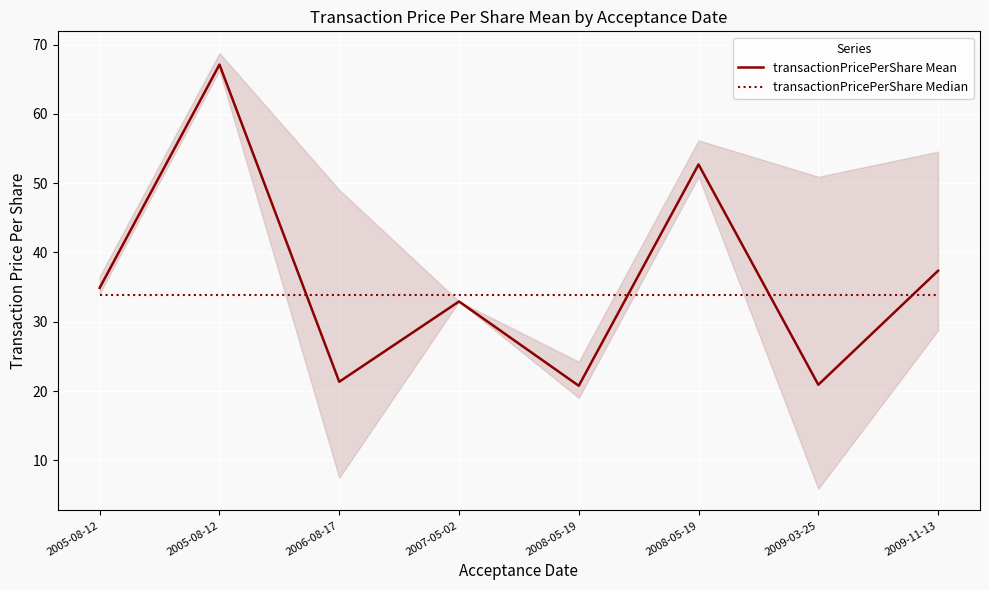

In transactionPricePerShare Mean, how many points are lower than both neighbors (excluding endpoints)?

3